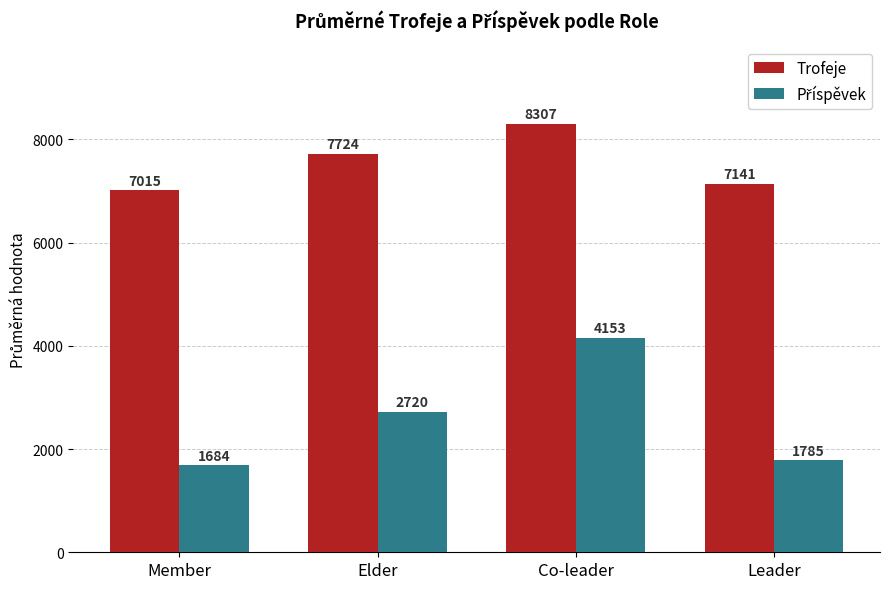

What is the label of the 3rd bar from the right?

Elder